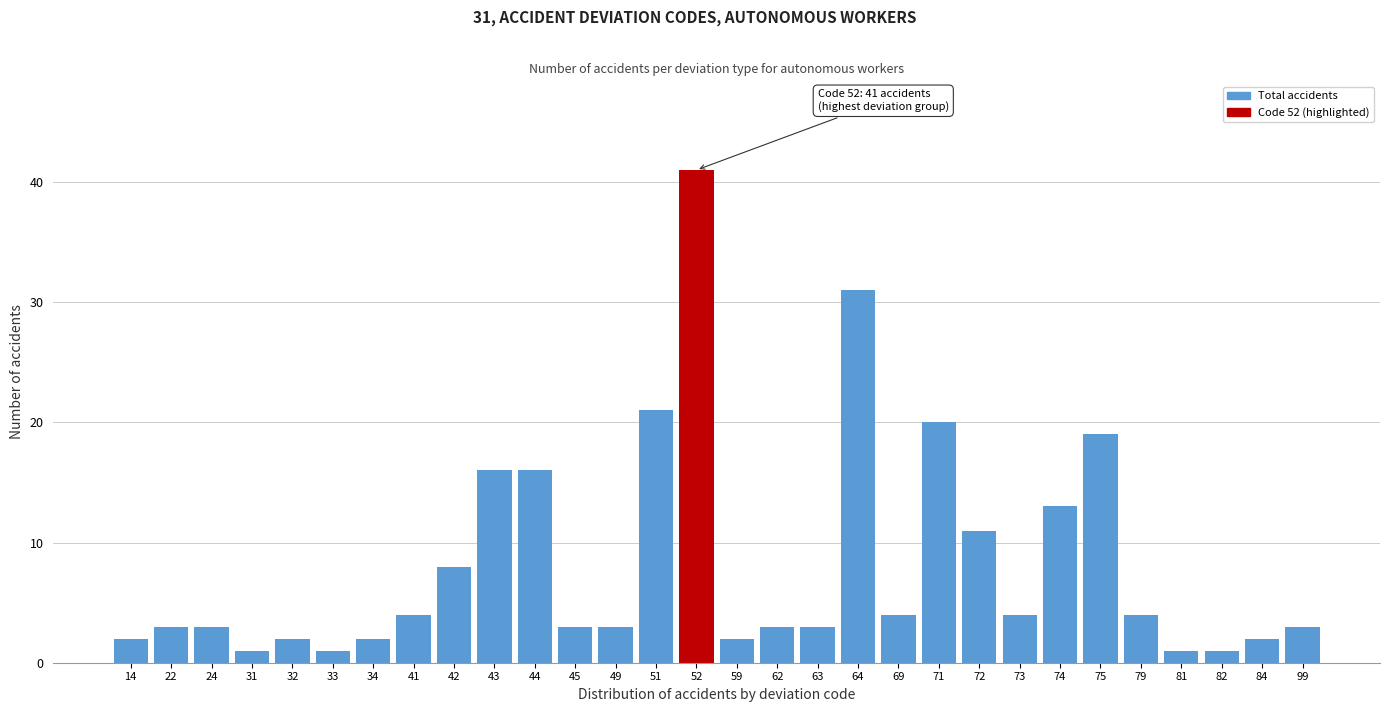

Reading right to left, transcribe all the data shown in this chart.

3	2	1	1	4	19	13	4	11	20	4	31	3	3	2	41	21	3	3	16	16	8	4	2	1	2	1	3	3	2